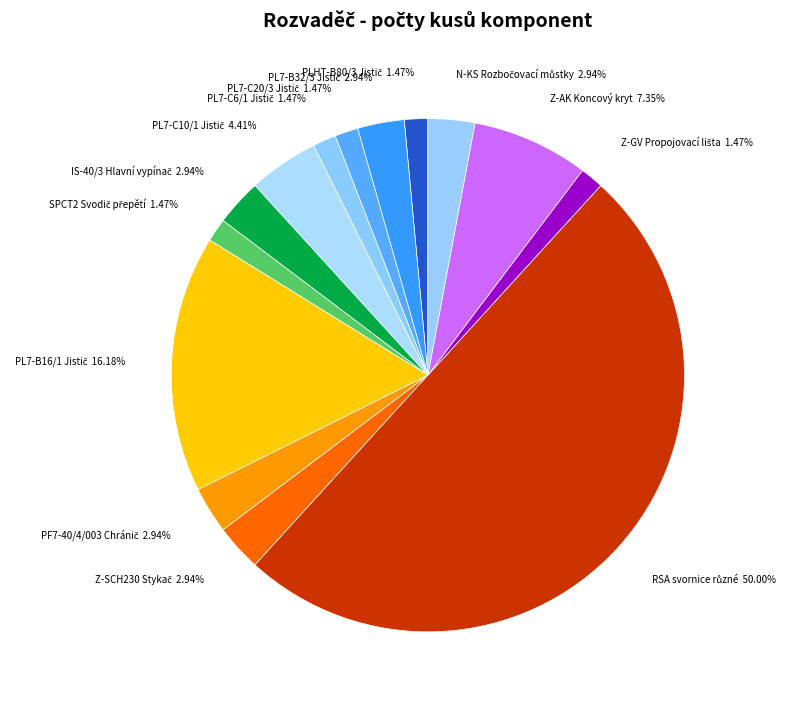

To the nearest percent, what is the difference between the largest and smallest slice percentages?

49%